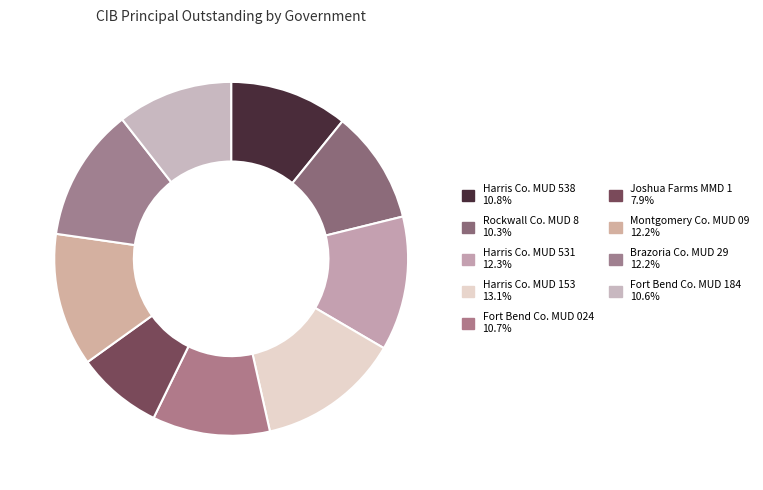

How many slices are in this pie chart?

9